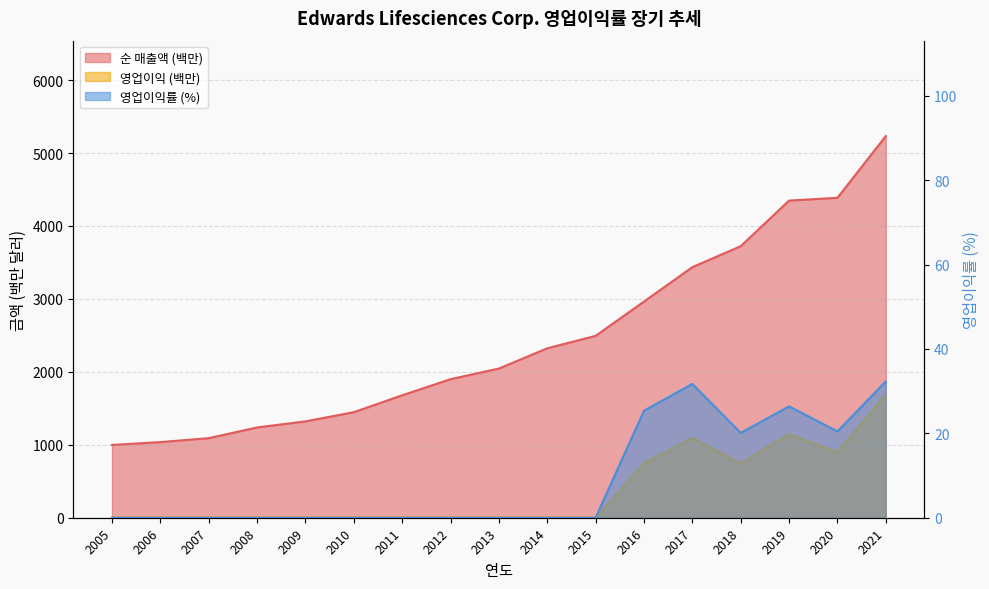

At 2019, list the series in order from smallest to largest.

영업이익률, 영업이익, 순 매출액